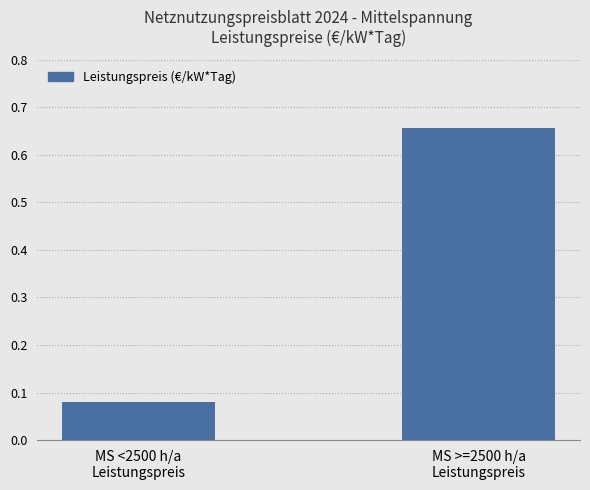

Is it true that the value at MS >=2500 h/a
Leistungspreis is 0.3?

False